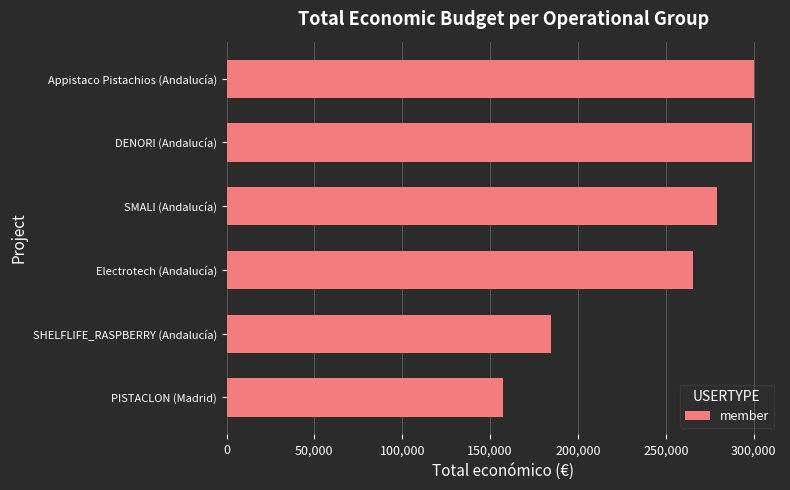

What is the approximate value at Electrotech (Andalucía), to the nearest 50?

265600